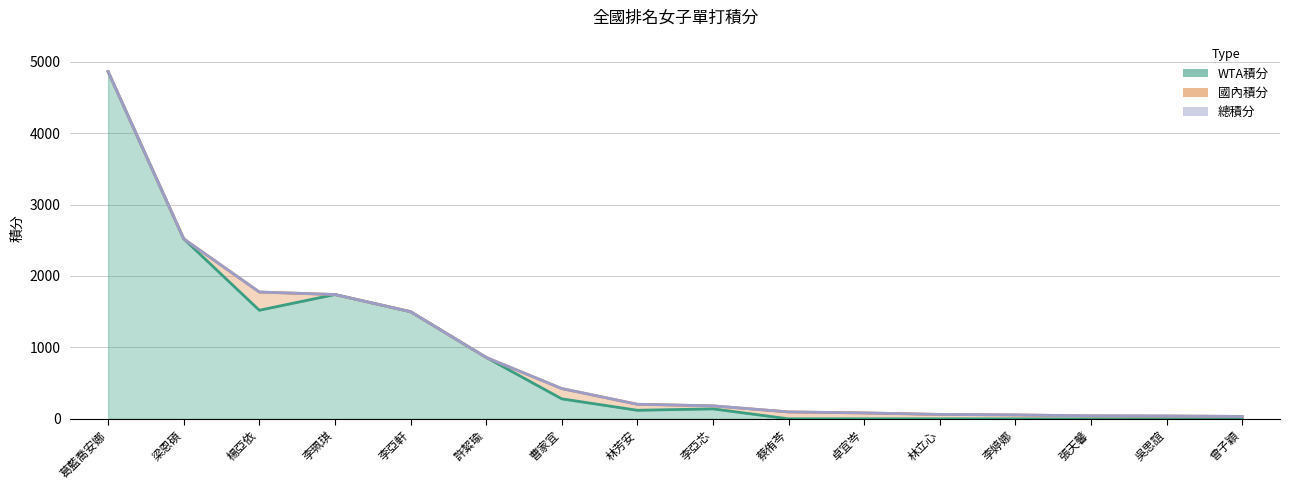

Which series has the largest range (max minus min)?

WTA積分